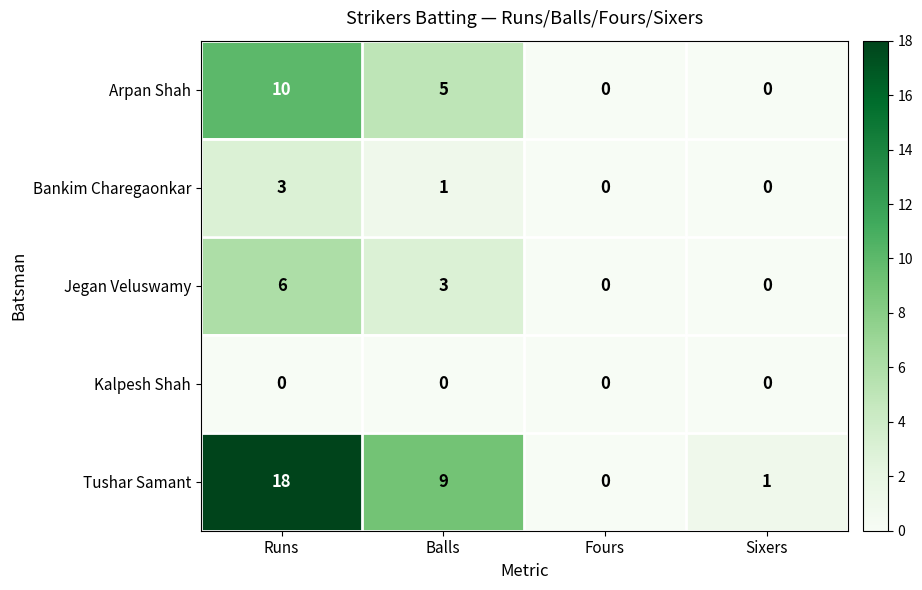

Where does the Arpan Shah series first go above 5?

Runs